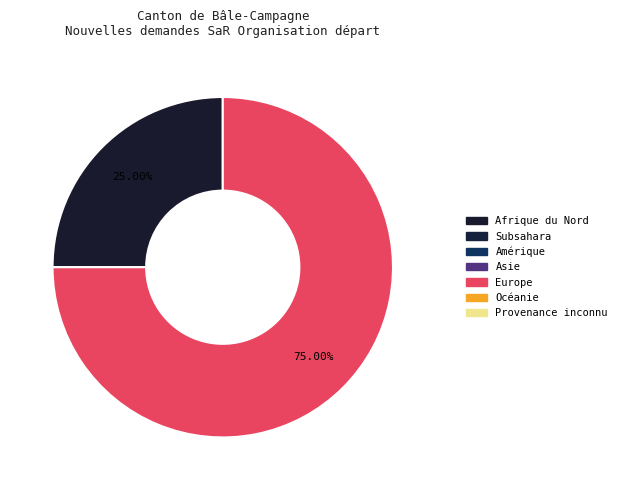

Is there a majority slice in this chart?

Yes